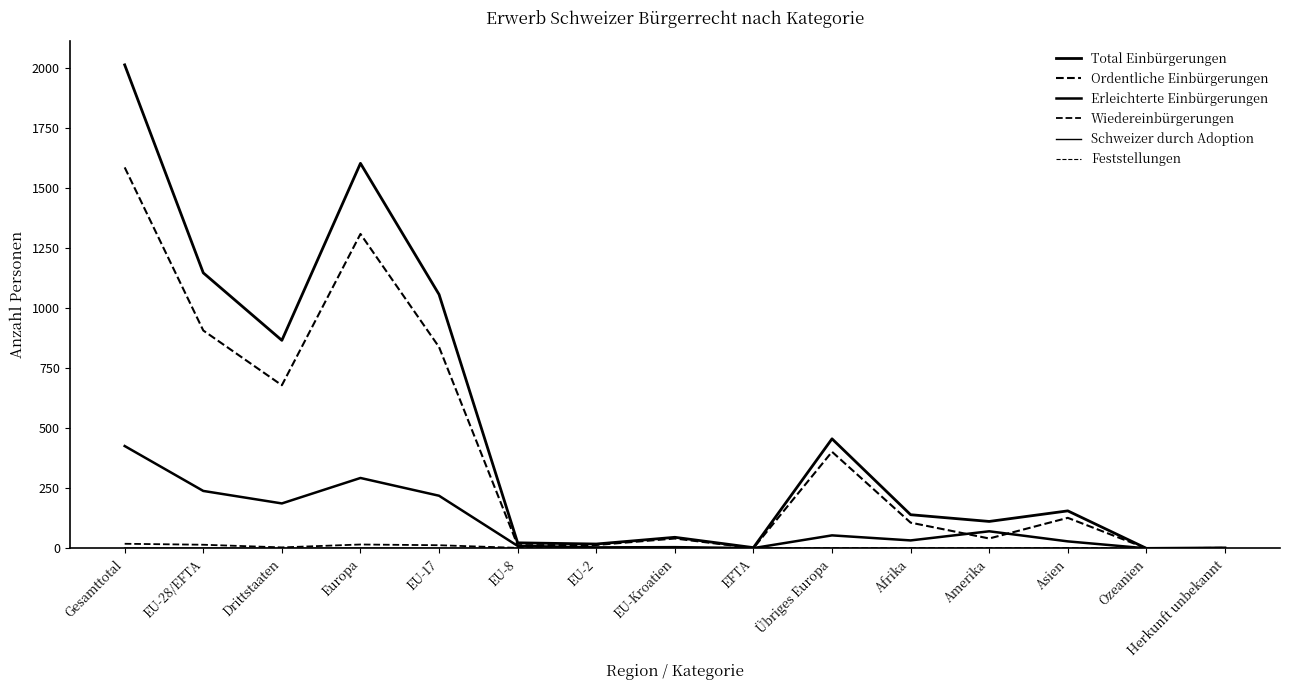

True or false: Feststellungen has more than 2 points higher than both neighbors.

False